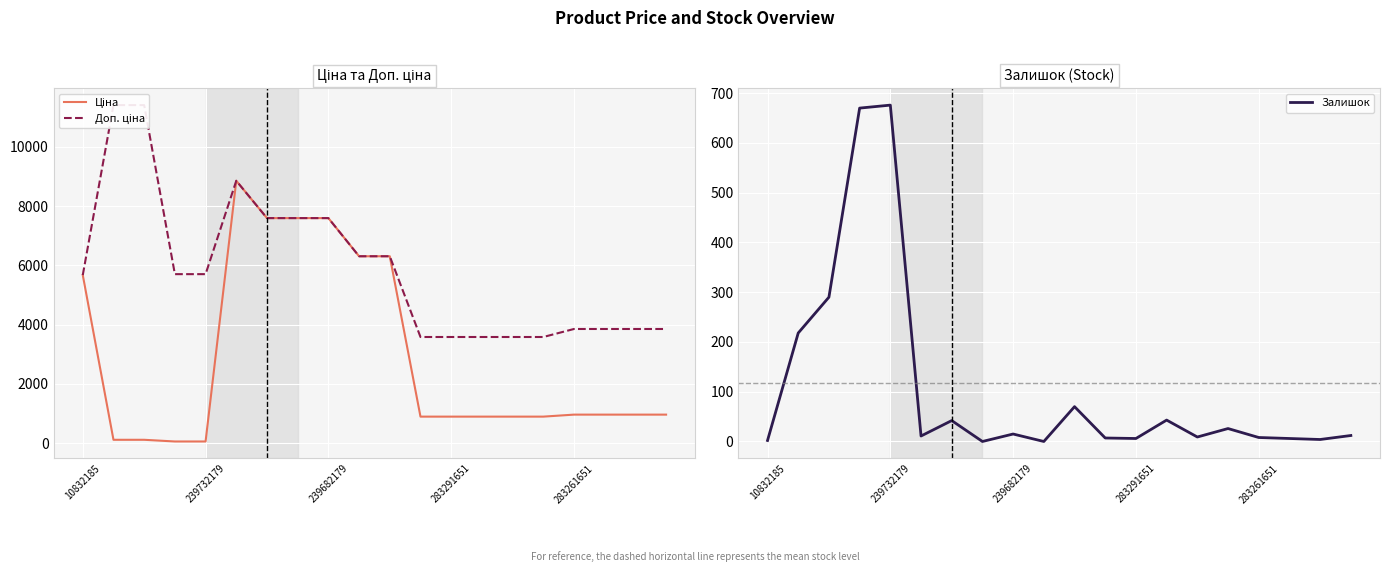

Does the chart display data point markers on the line(s)?

No